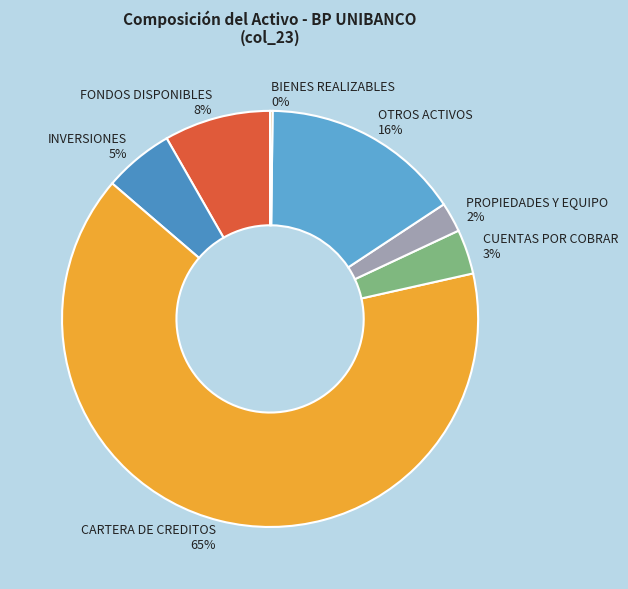

Which has a higher value, CARTERA DE CREDITOS or FONDOS DISPONIBLES?

CARTERA DE CREDITOS